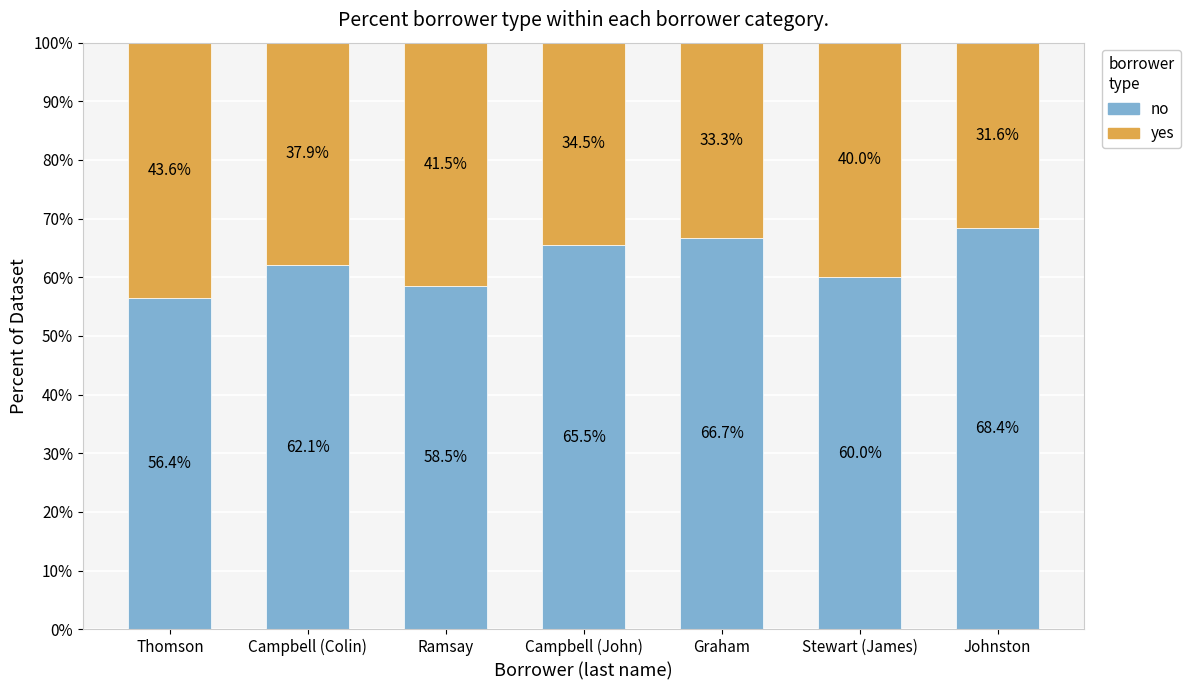

The value of no at Johnston is 18.6. True or false?

False